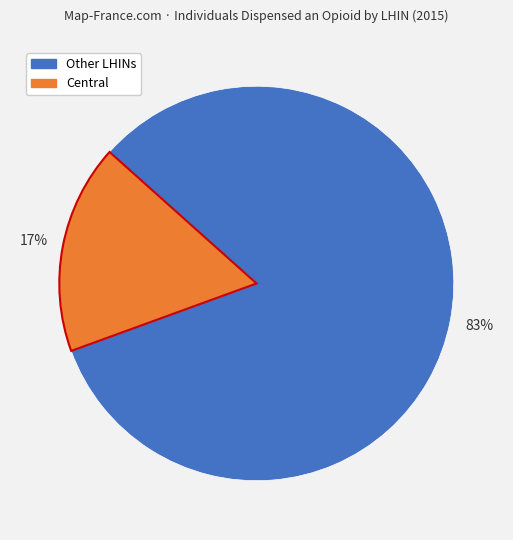

Count the number of slices in the pie.

2